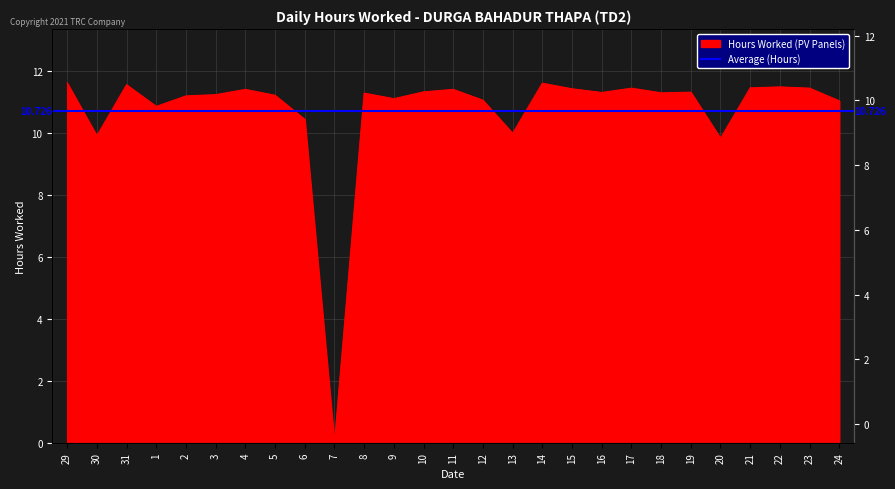

Reading left to right, extract all data points from this chart.

29=11.6	30=9.9	31=11.6	1=10.9	2=11.2	3=11.2	4=11.4	5=11.2	6=10.4	7=0.0	8=11.3	9=11.1	10=11.3	11=11.4	12=11.1	13=10.0	14=11.6	15=11.4	16=11.3	17=11.5	18=11.3	19=11.3	20=9.8	21=11.5	22=11.5	23=11.5	24=11.1